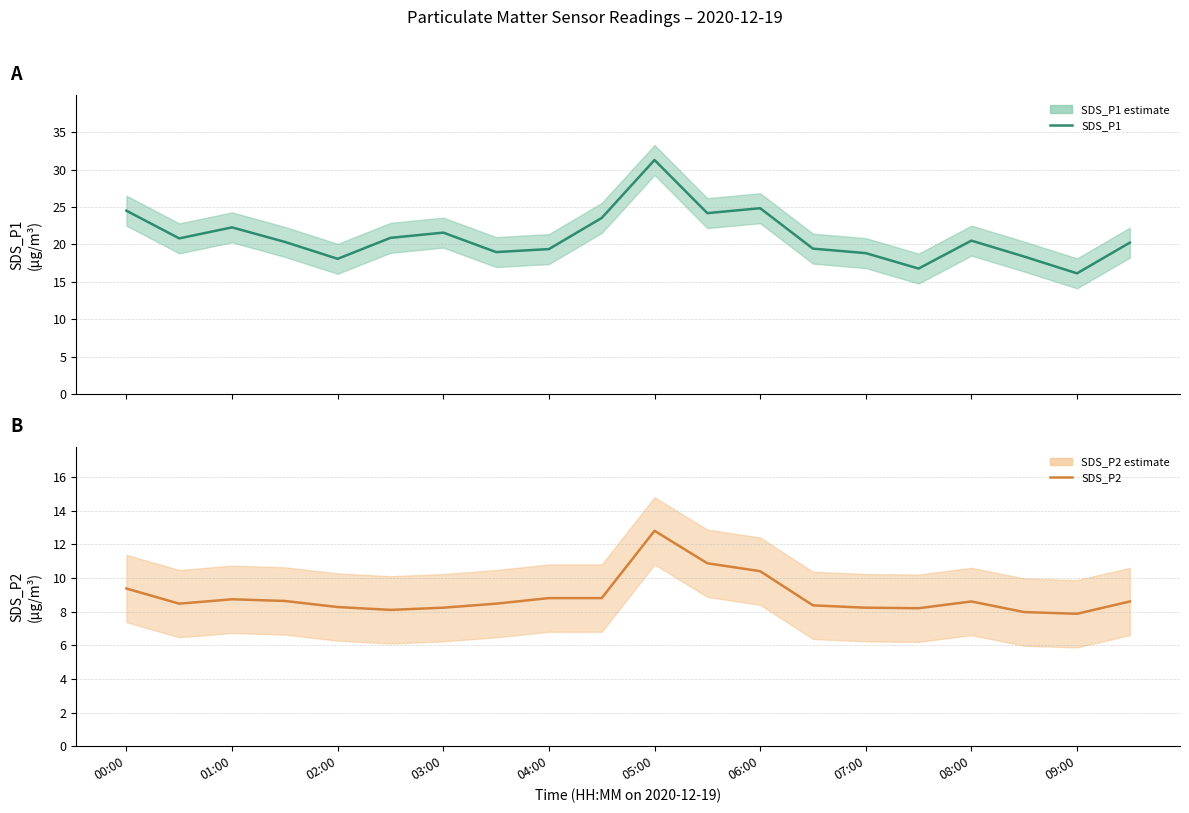

List the series in order of their overall mean, lowest first.

SDS_P2, SDS_P1